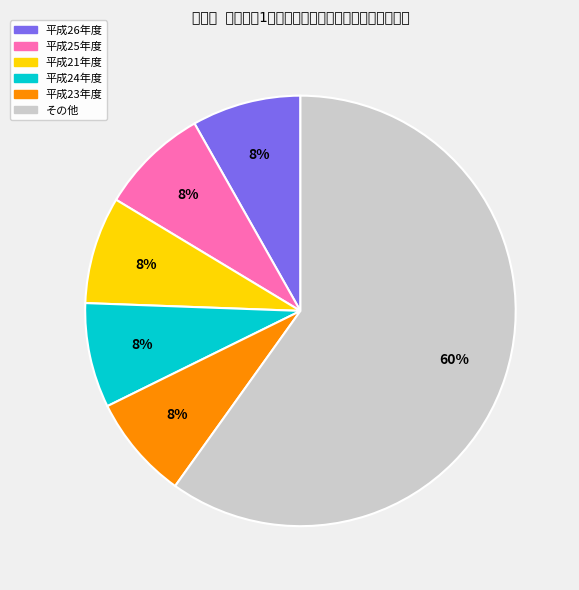

What percentage is the 平成25年度 slice, to the nearest percent?

8%